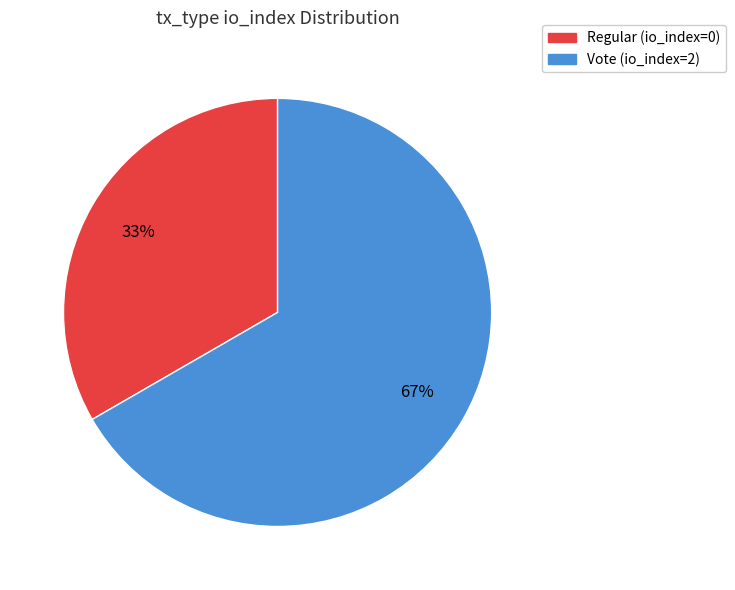

The Regular (io_index=0) slice represents 40% of the pie. True or false?

False